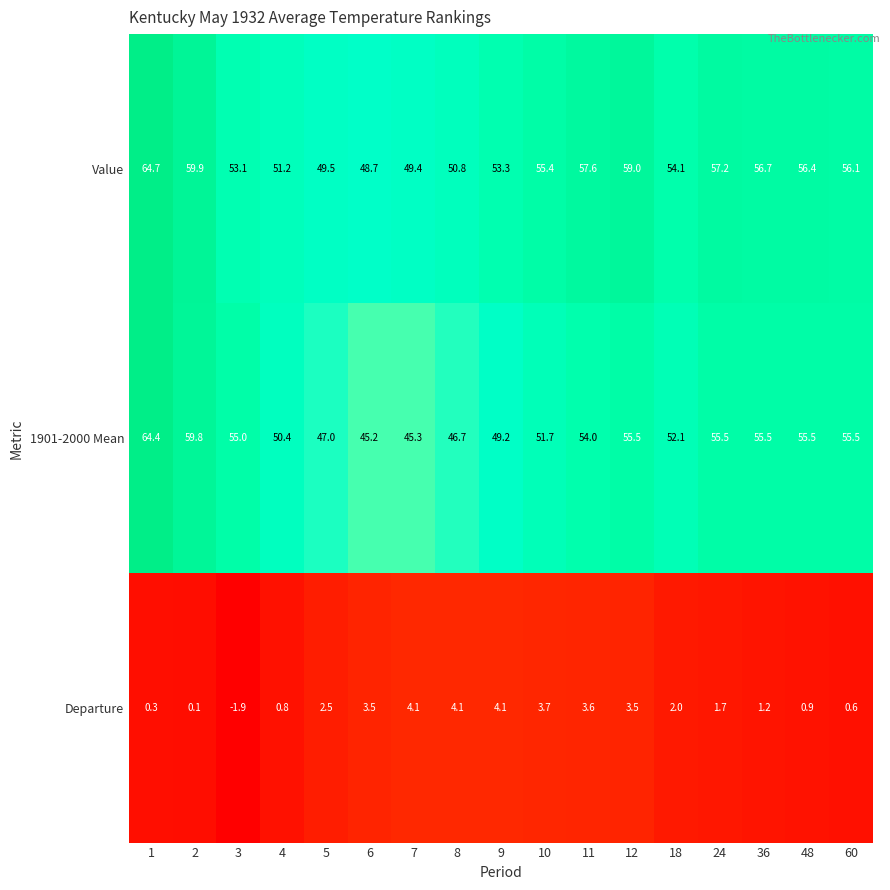

What is the difference between the maximum and minimum values in the 1901-2000 Mean series?

19.2